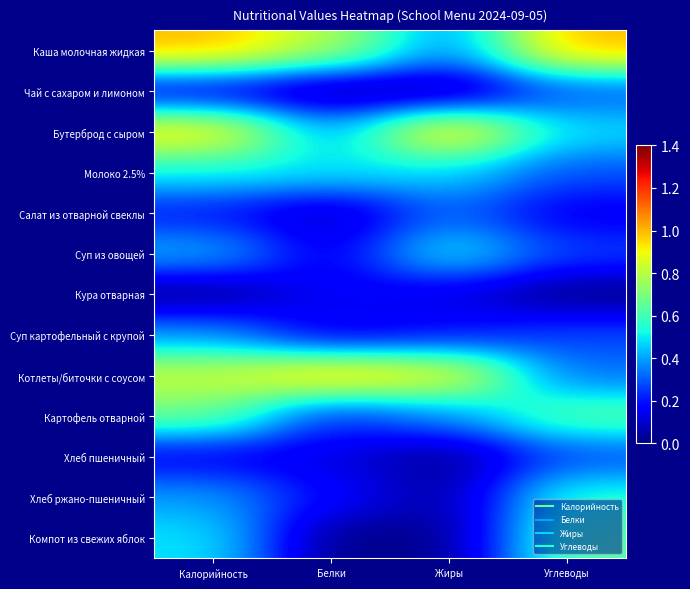

What is the difference between the highest and lowest values at Жиры?

1.0